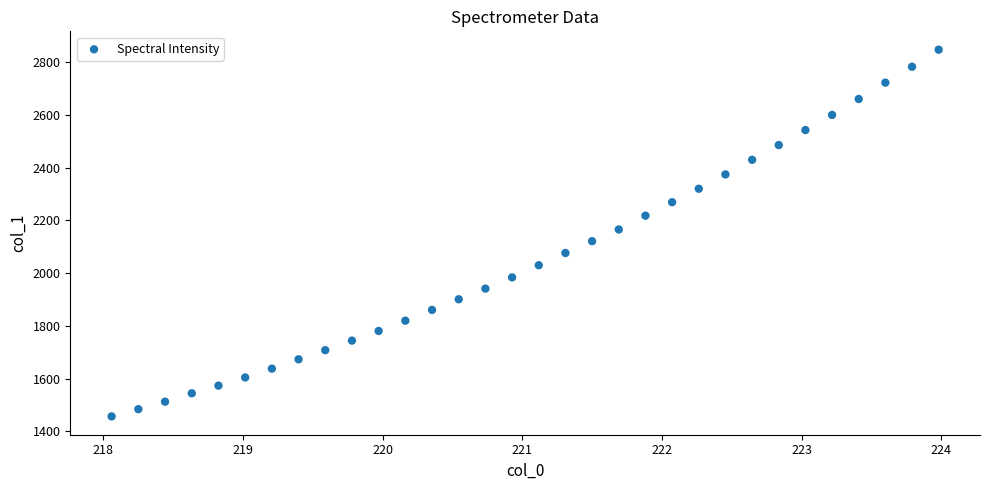

What is the range of X values (max minus min)?

5.9